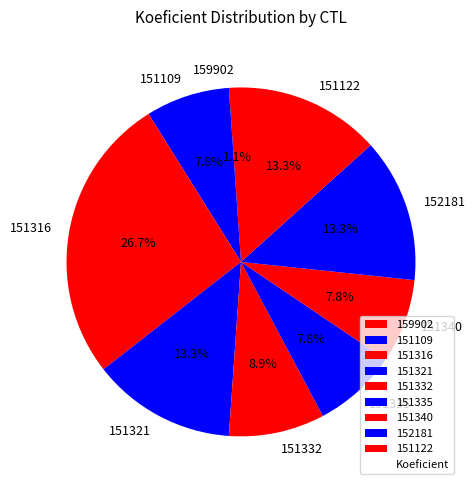

To the nearest percent, what is the difference between the largest and smallest slice percentages?

26%